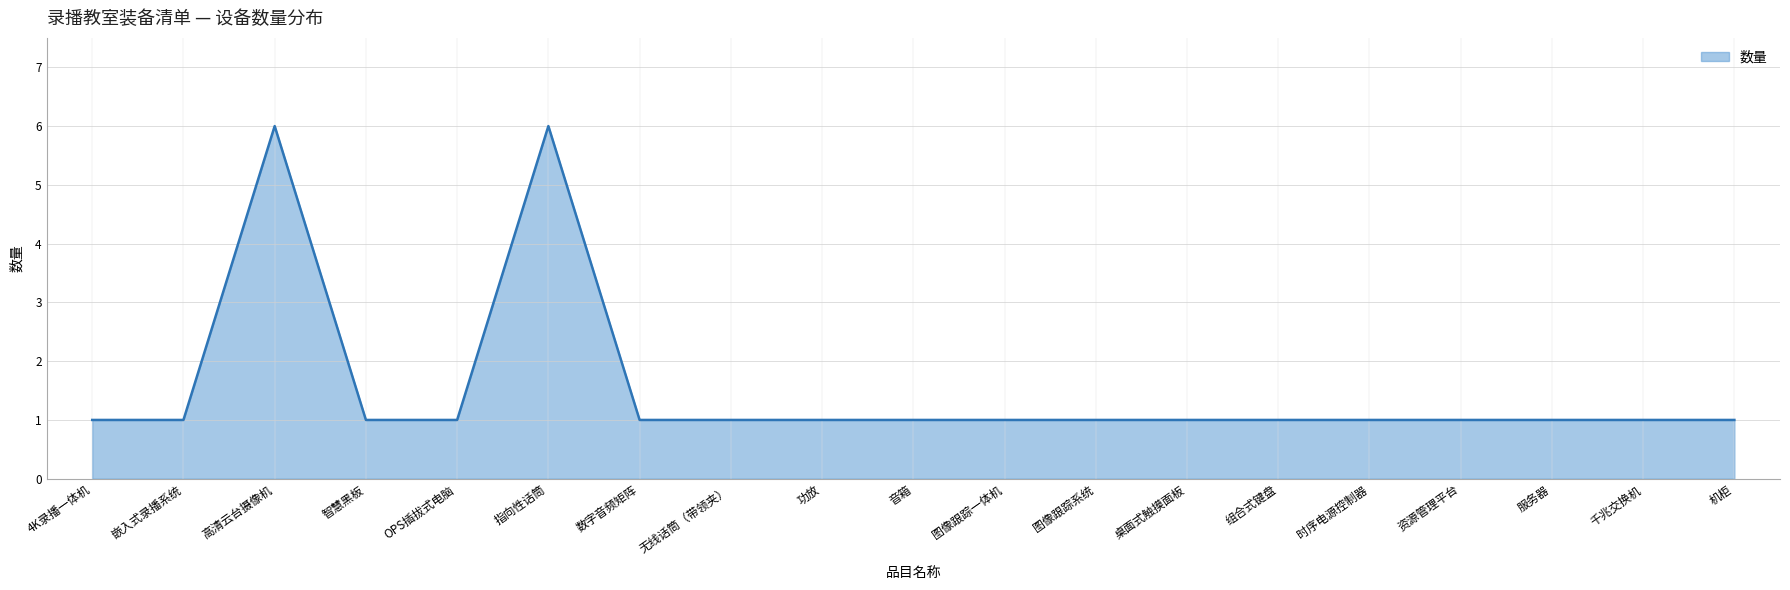

What position from the left is 服务器?

17